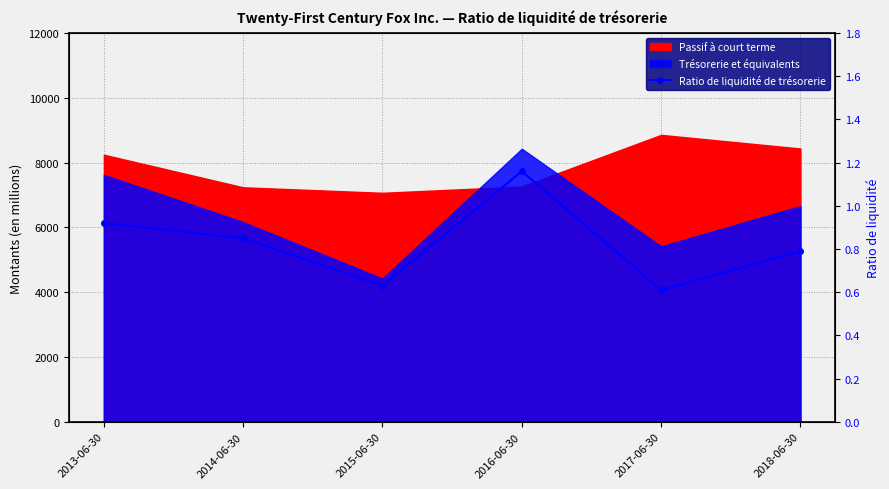

How many lines are shown in the chart?

1